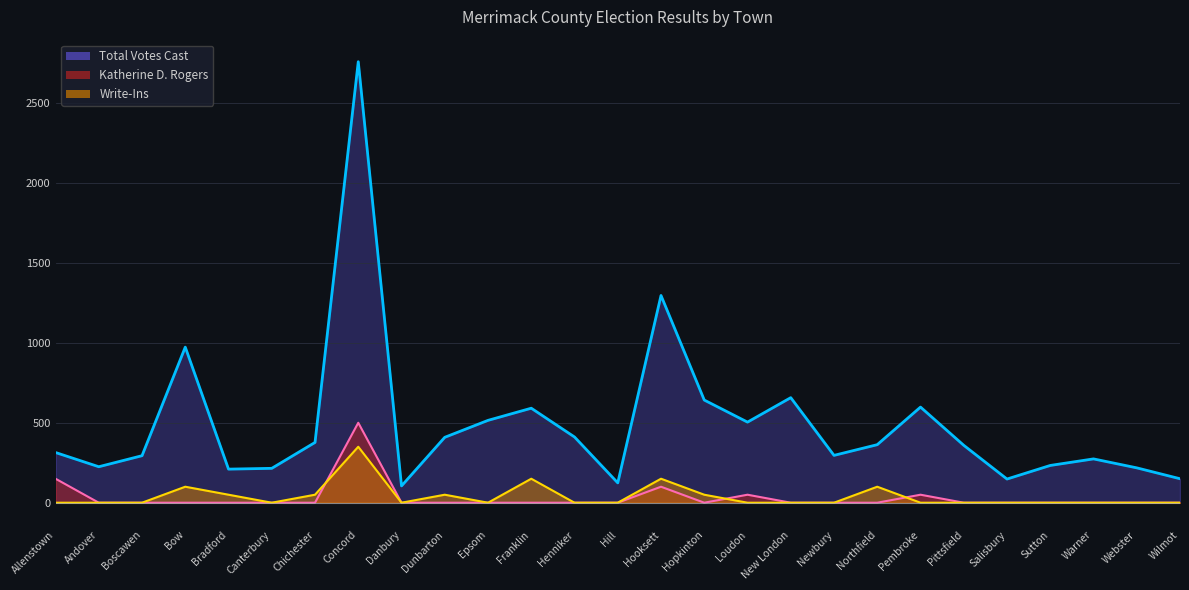

At Chichester, list the series in order from smallest to largest.

Katherine D. Rogers, Write-Ins, Total Votes Cast